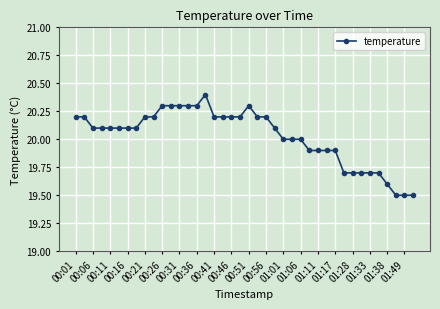

True or false: there are more than 1 points higher than both neighbors.

True